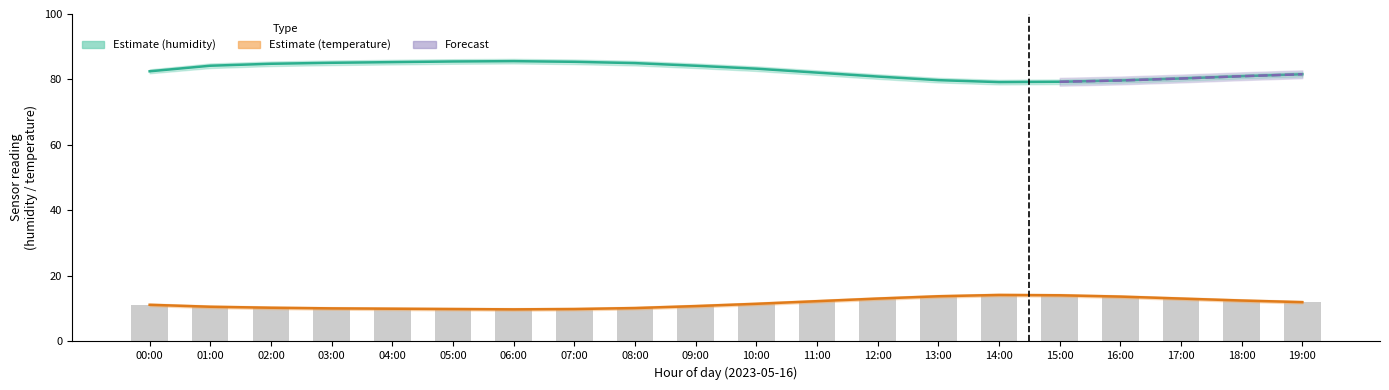

True or false: temp_upper has a value of 10.6 at 01:00.

True